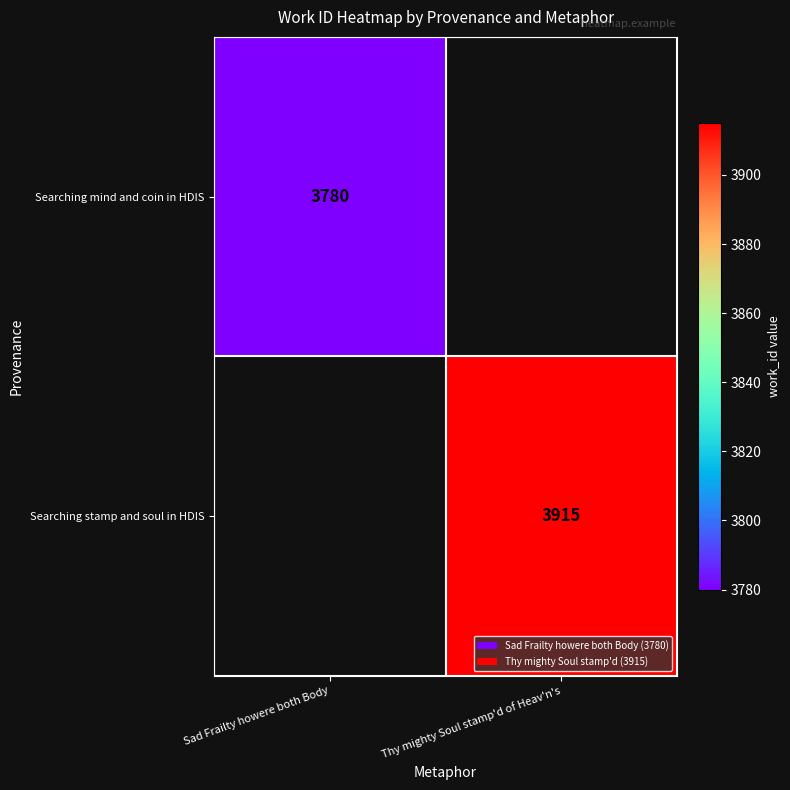

Which label corresponds to the smallest value in the chart?

Sad Frailty howere both Body